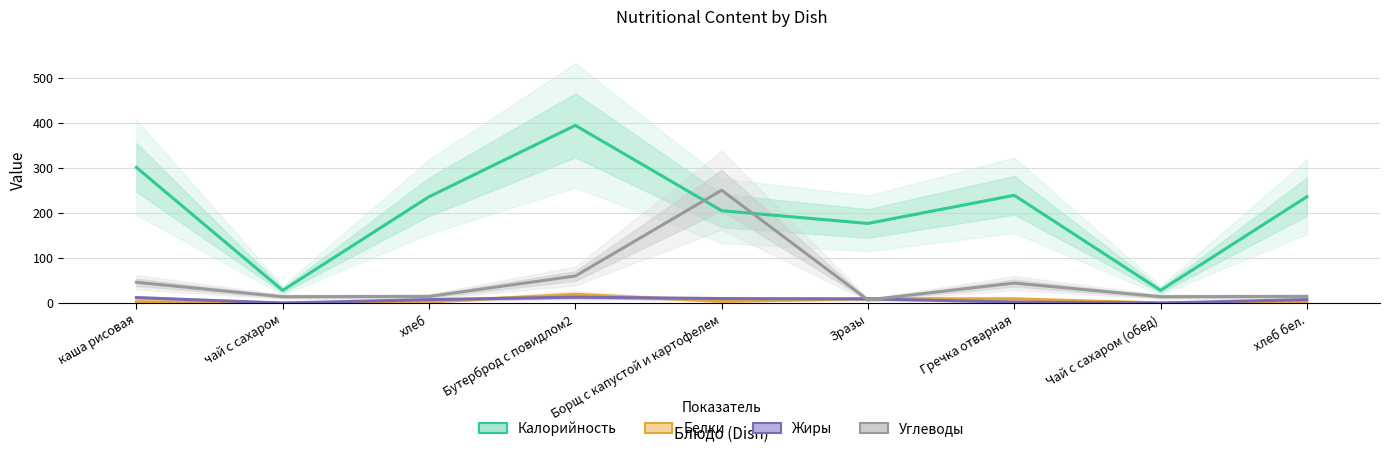

True or false: Белки has a value of 9.6 at Зразы.

True